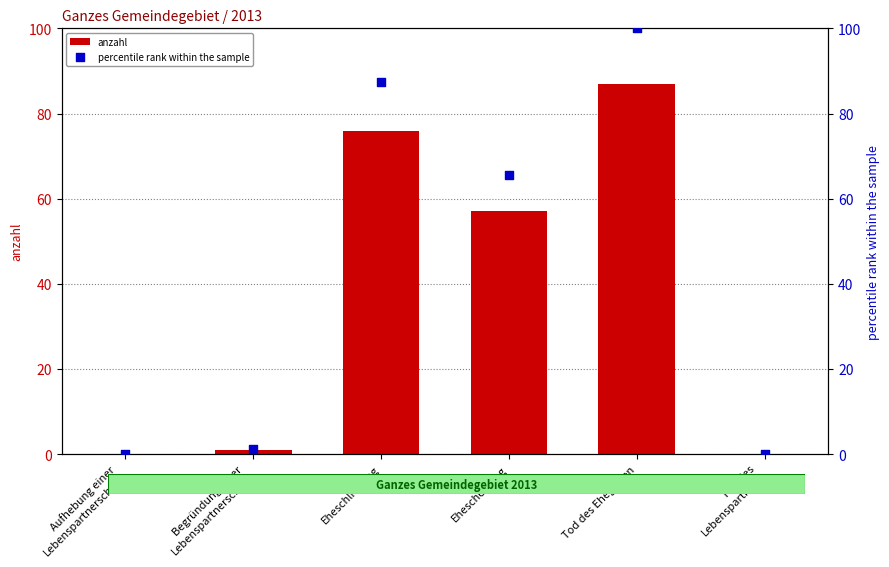

Is the value of percentile rank within the sample at Eheschließung greater than the value of anzahl at Aufhebung einer
Lebenspartnerschaft?

Yes